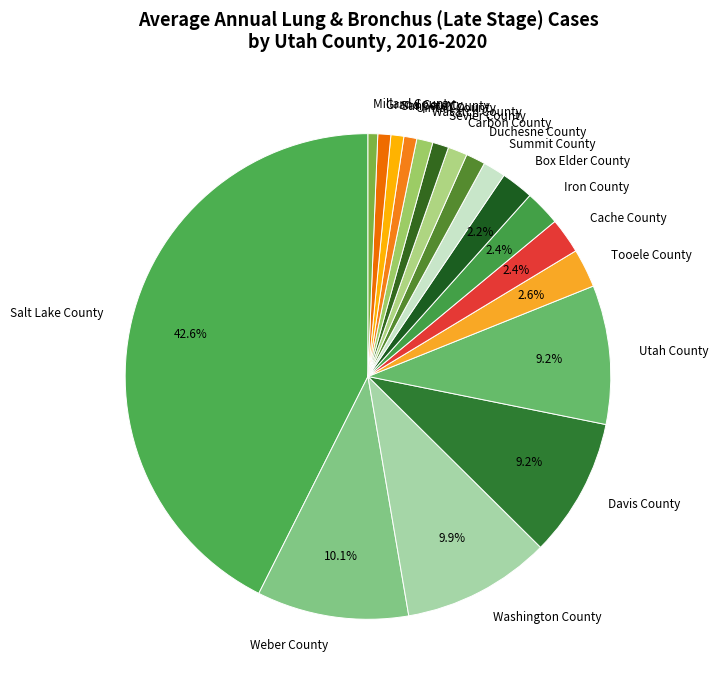

Between Tooele County and Grand County, which is larger?

Tooele County